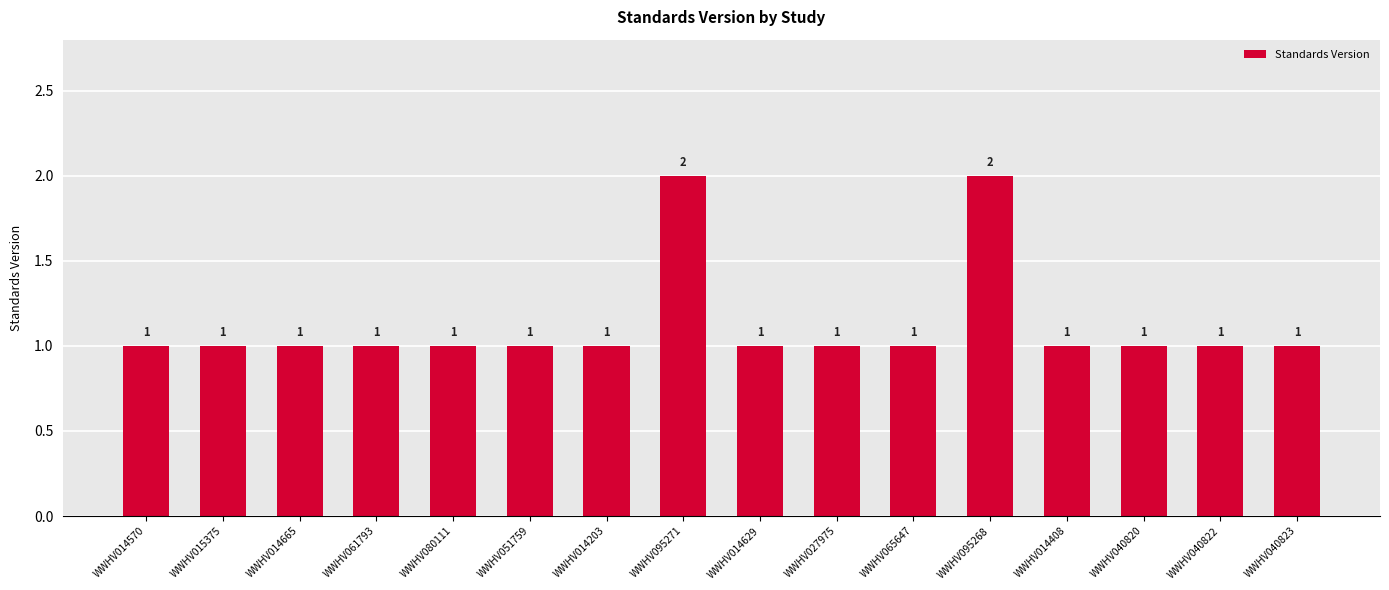

Is it true that the value at WWHV014408 is 1?

True